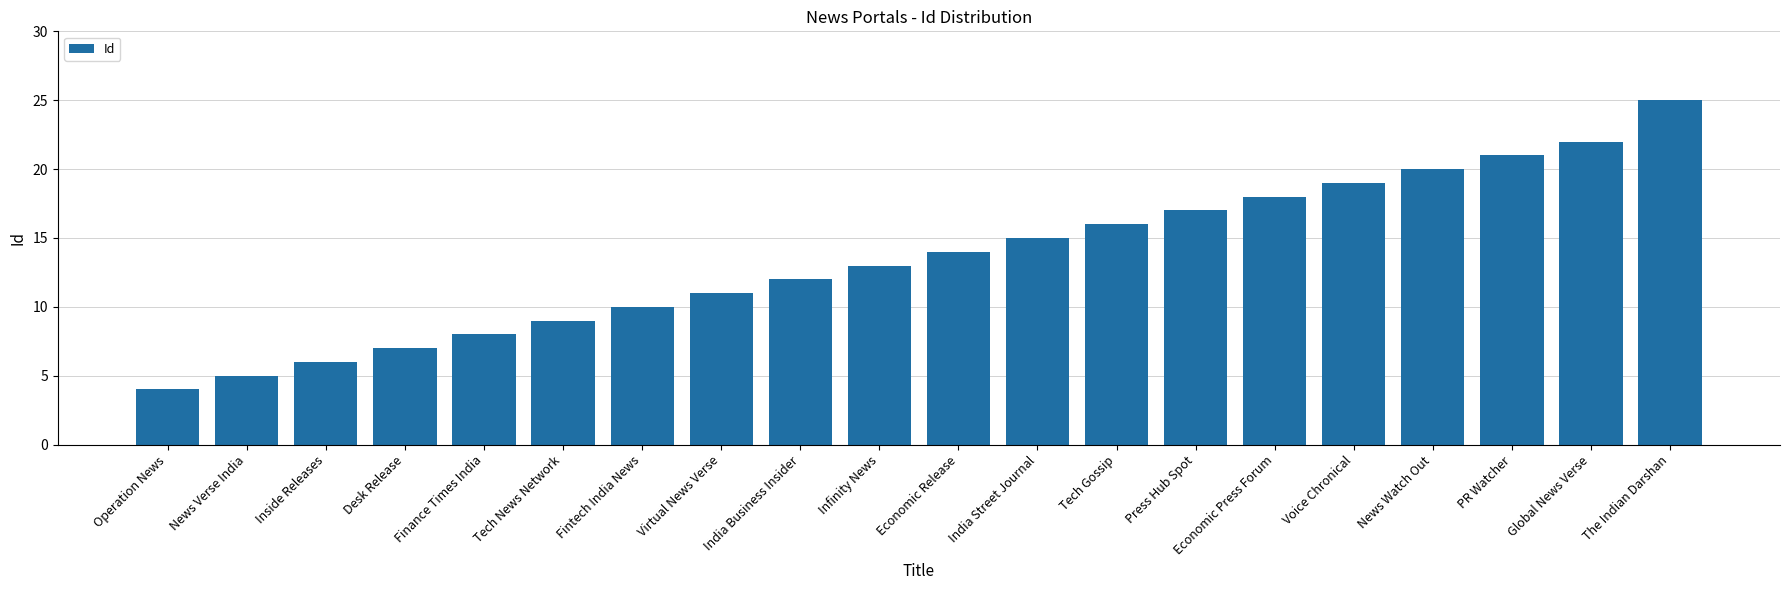

What is the value of the 20th bar from the left?

25